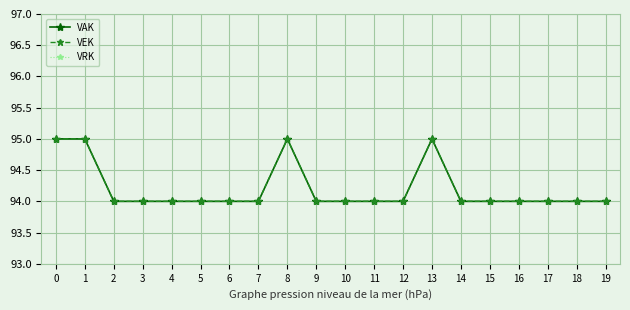

At how many categories does at least one series exceed 56?

20